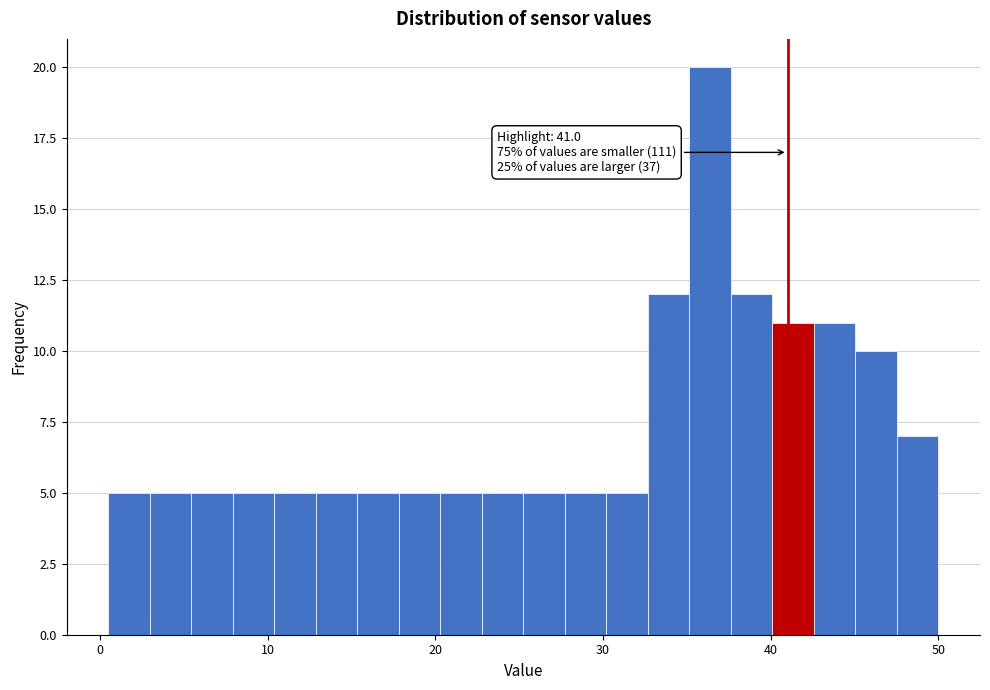

Around what value on the x-axis is the tallest bar? Give the approximate position of its centre, as read against the axis.

36